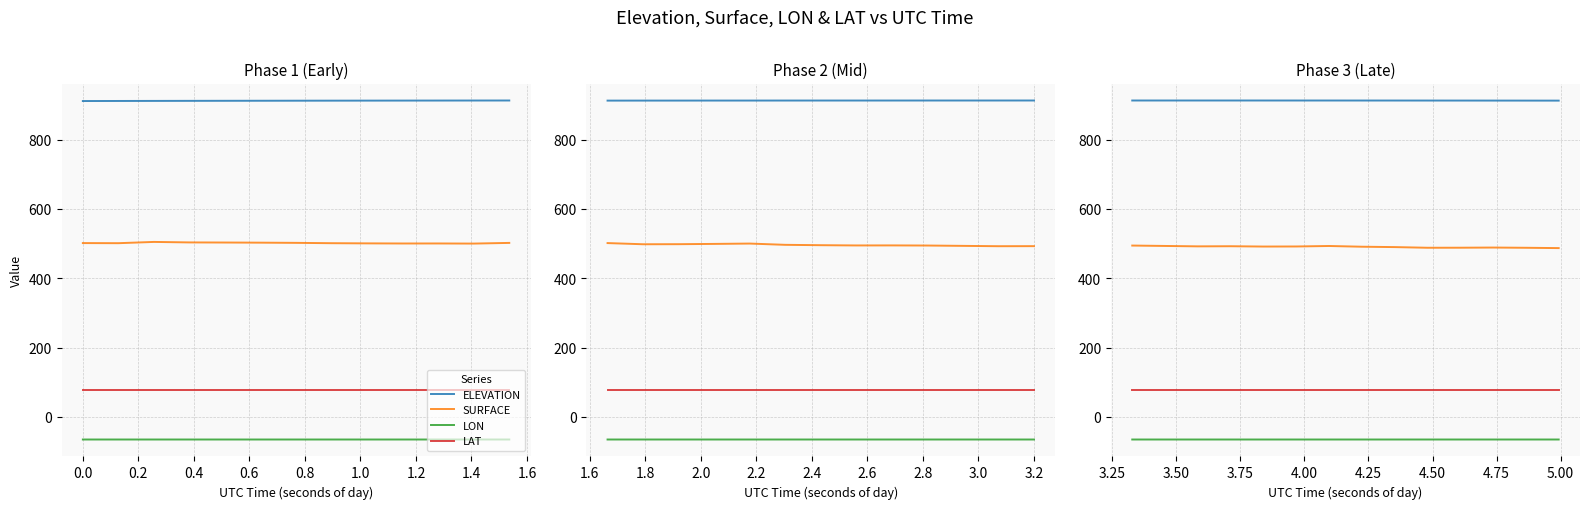

How many interior local valleys does the SURFACE series have?

3